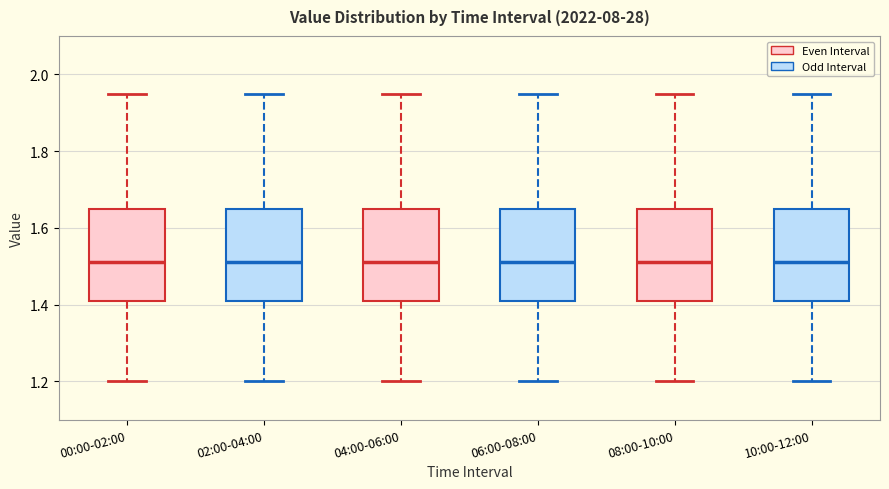

Reading left to right, read every box against the y-axis: the position of its median line, the range the box covers, and the ends of its whiskers. The values are not printed on the chart, so give them approximately, as read against the axis.

00:00-02:00: median 1.52, box 1.42 to 1.66, whiskers 1.20 to 1.96
02:00-04:00: median 1.52, box 1.42 to 1.66, whiskers 1.20 to 1.96
04:00-06:00: median 1.52, box 1.42 to 1.66, whiskers 1.20 to 1.96
06:00-08:00: median 1.52, box 1.42 to 1.66, whiskers 1.20 to 1.96
08:00-10:00: median 1.52, box 1.42 to 1.66, whiskers 1.20 to 1.96
10:00-12:00: median 1.52, box 1.42 to 1.66, whiskers 1.20 to 1.96